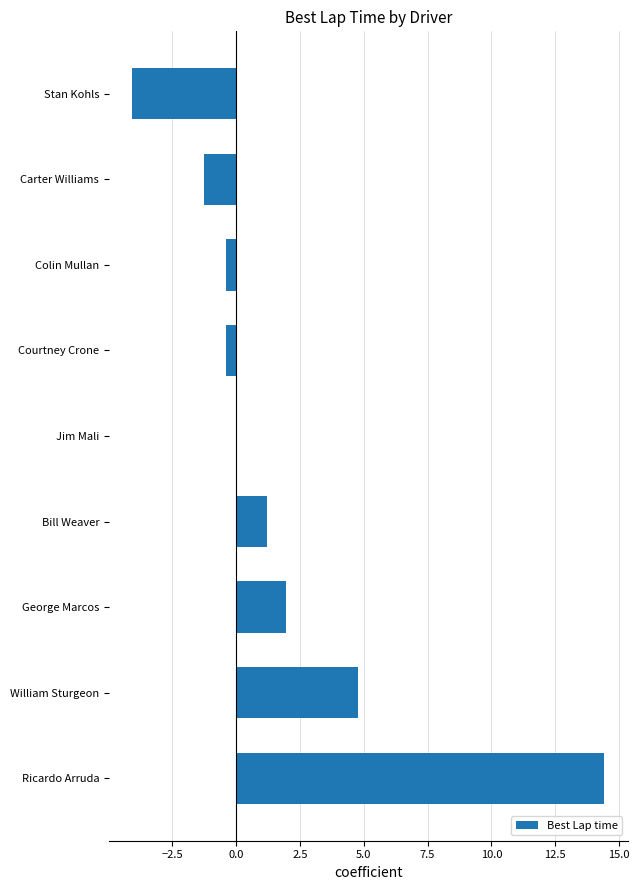

Which label corresponds to the largest value in the chart?

Ricardo Arruda